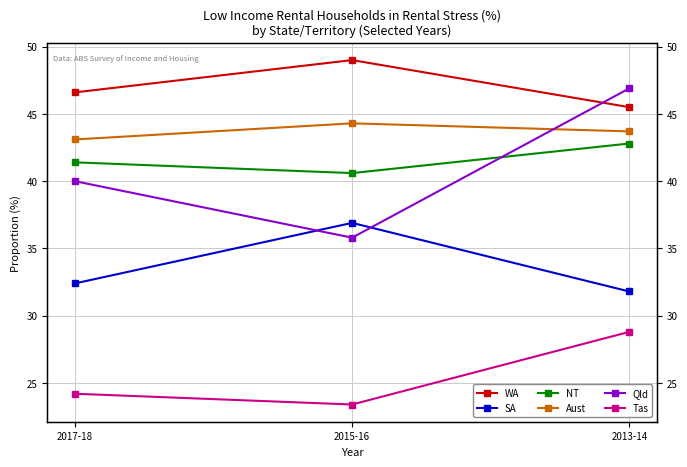

What is the difference between the maximum and minimum values in the WA series?

3.5